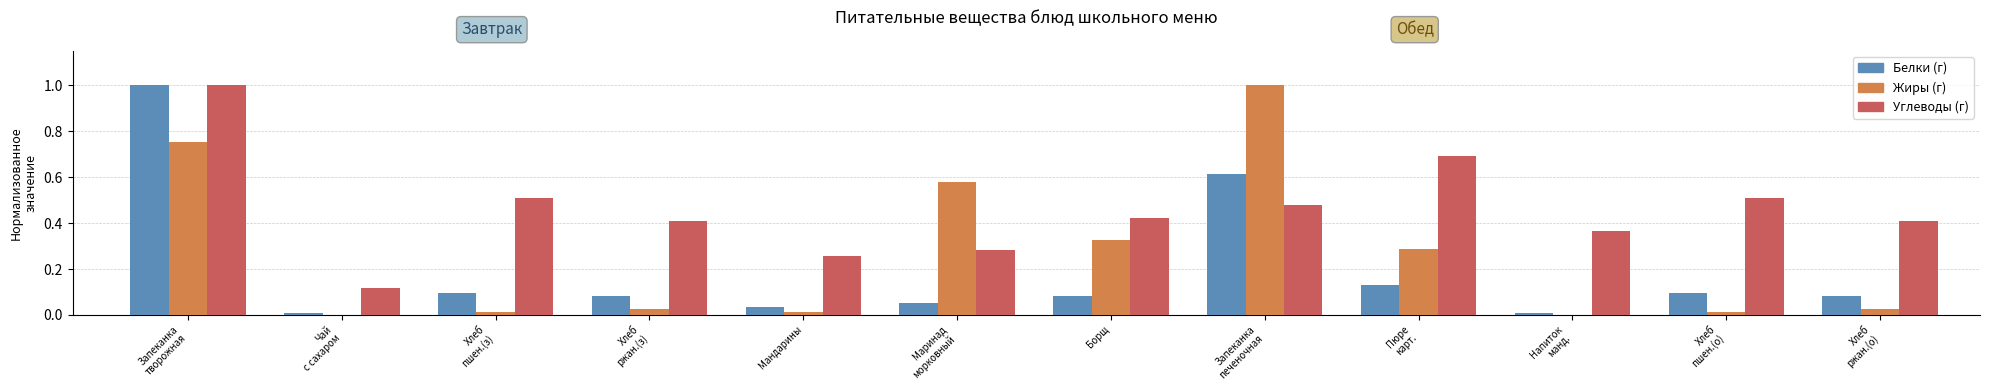

Which series has the largest total across all categories?

Углеводы (г)